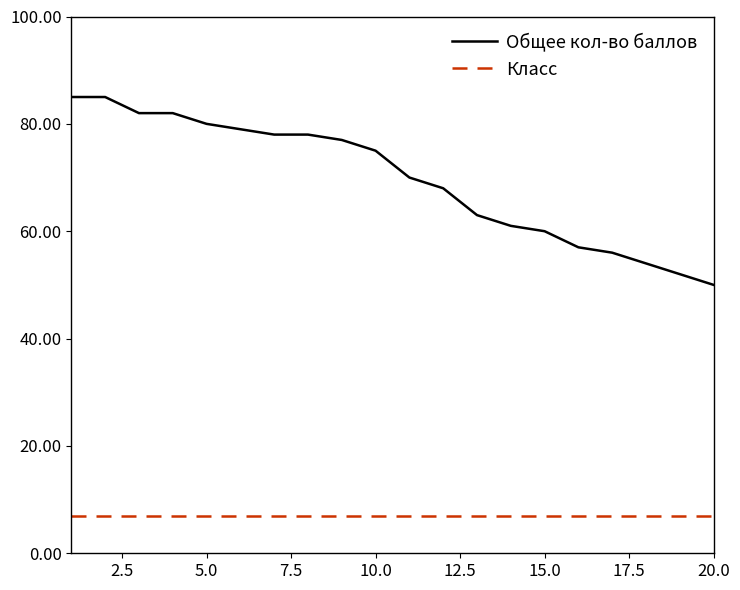

True or false: Класс and Общее кол-во баллов cross at least once.

False